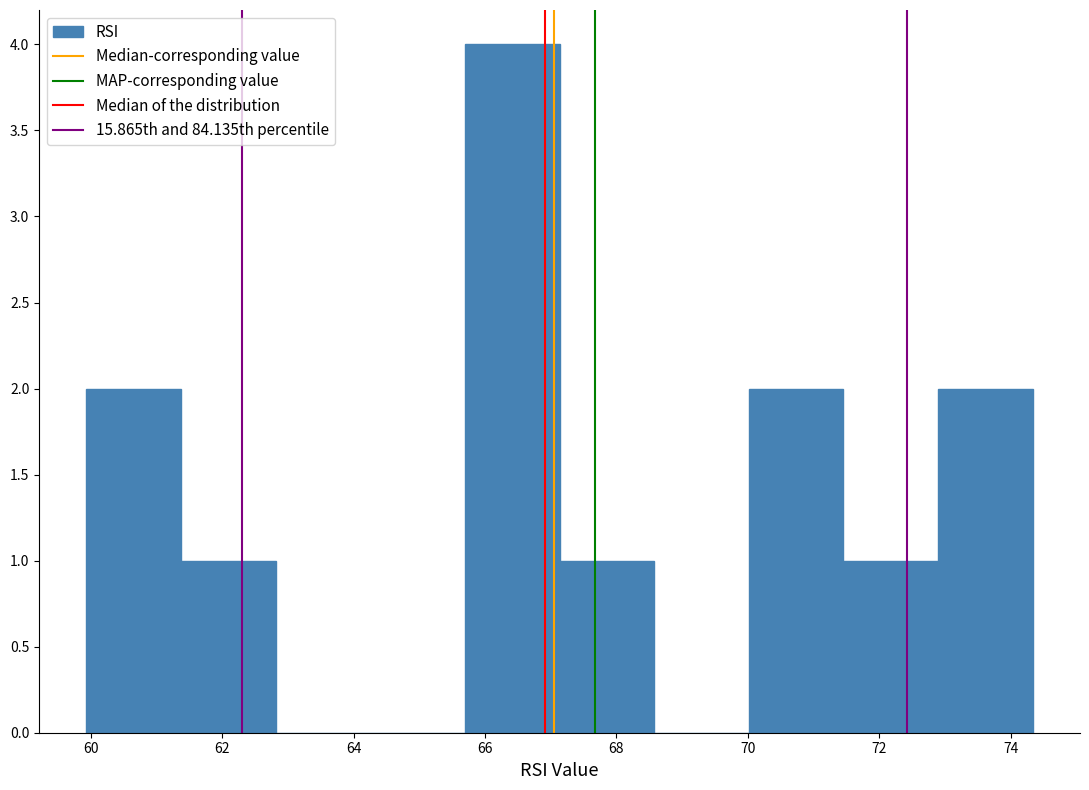

What is the height of the bar covering 60.0 to 61.4 on the x-axis? Neither the bar edges nor the heights are printed on the chart, so give them approximately, as read against the axes.

2